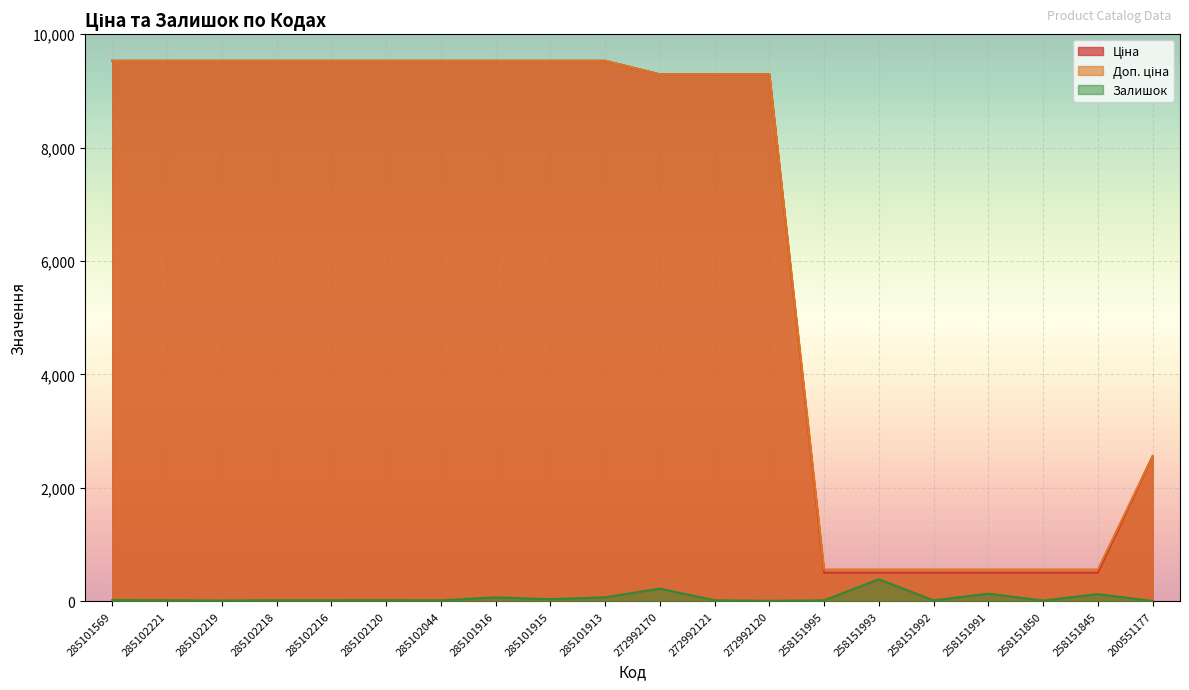

Which category has the highest value in the Ціна series?

285101569